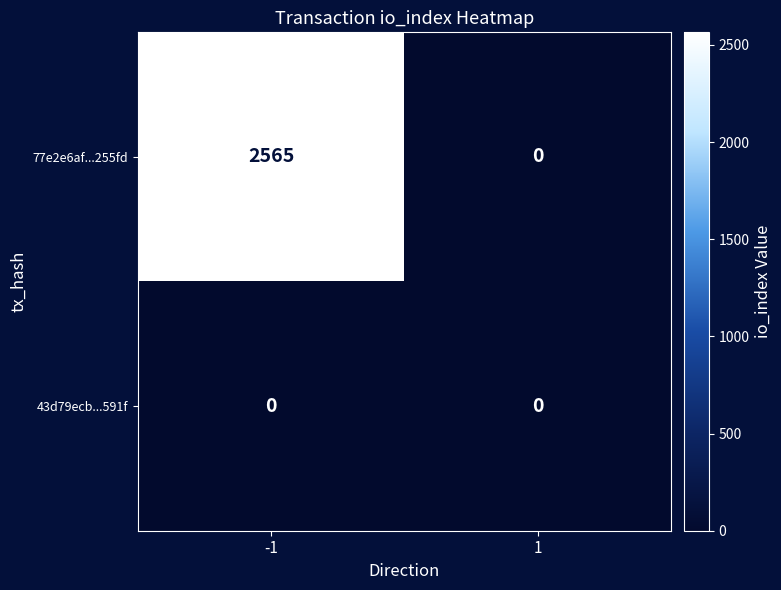

Which series has the largest total across all categories?

77e2e6af...255fd